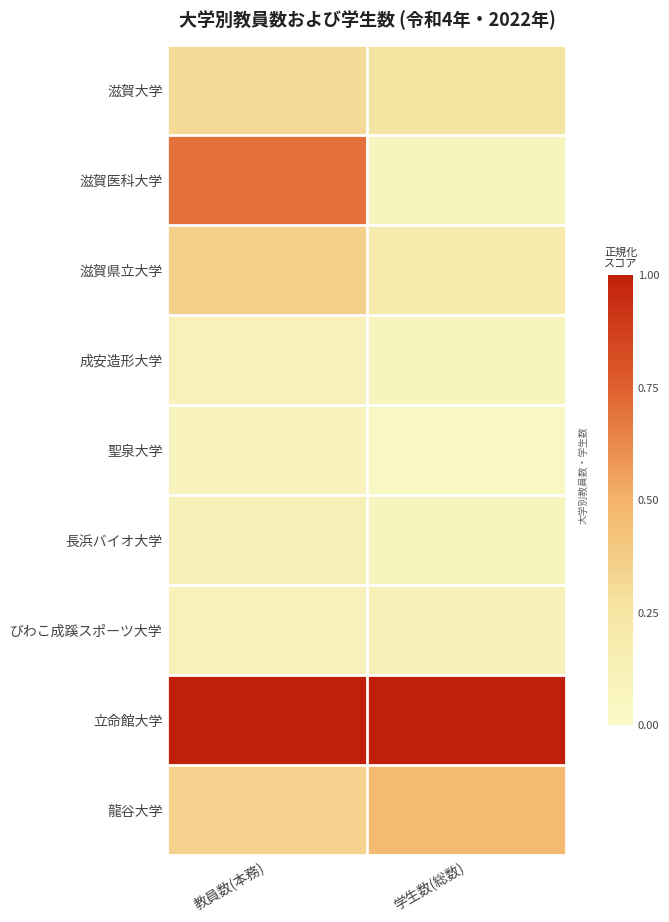

Between 教員数(本務) and 学生数(総数), which series saw the biggest shift?

滋賀医科大学